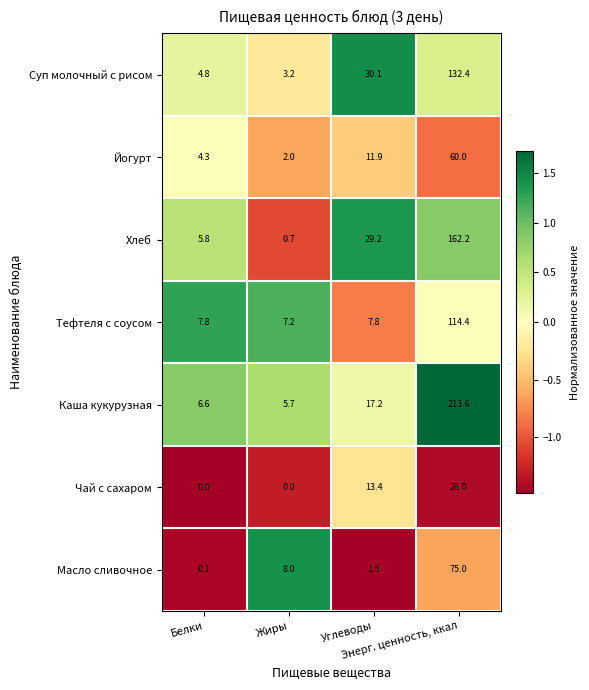

Which series has the largest total across all categories?

Каша кукурузная